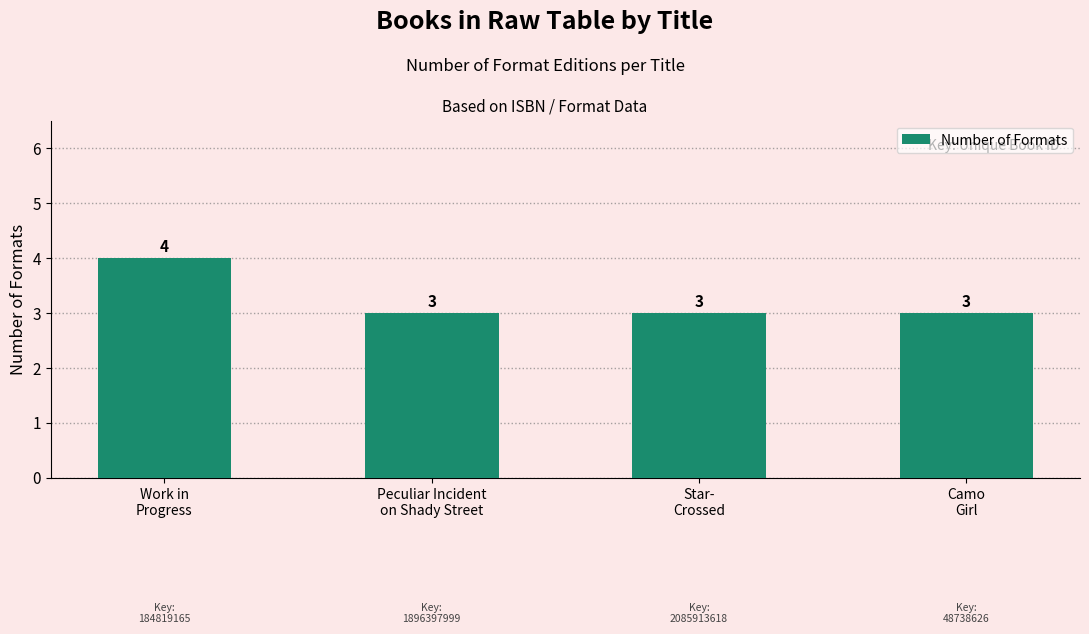

What is the ratio of the value at Peculiar Incident
on Shady Street to the value at Camo
Girl?

1.0